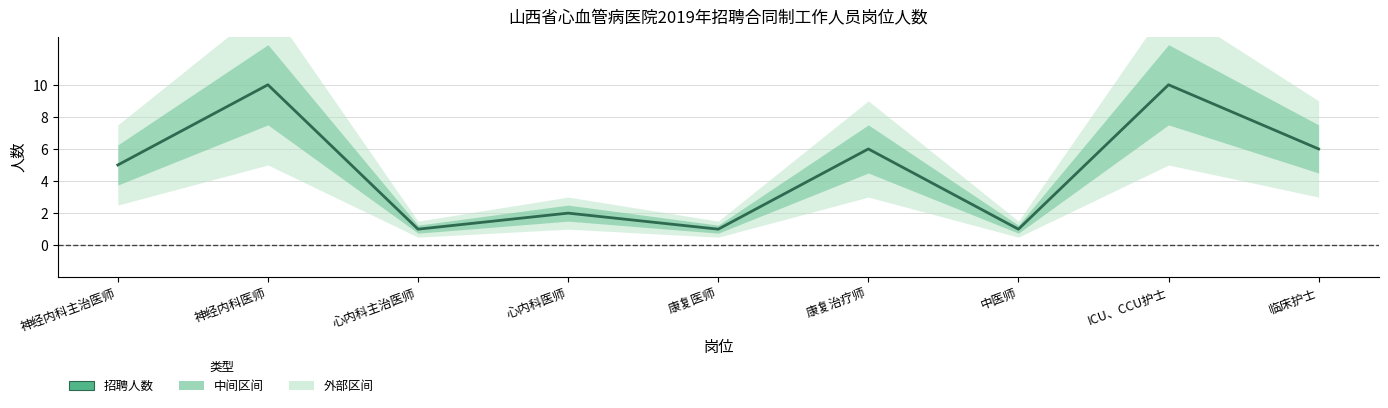

Count the values in the range 1 to 6.

7